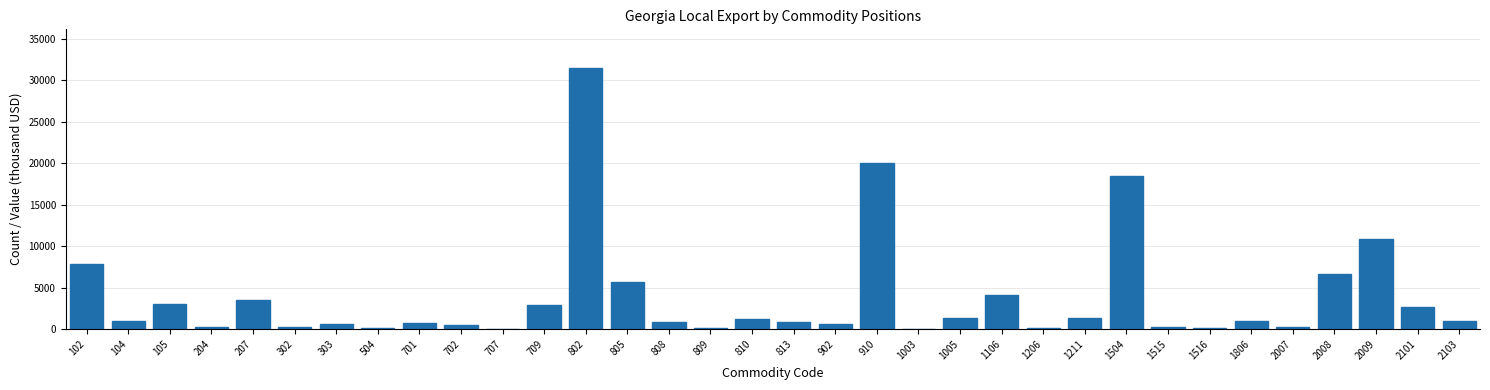

The value at 2008 is 4537.4. True or false?

False